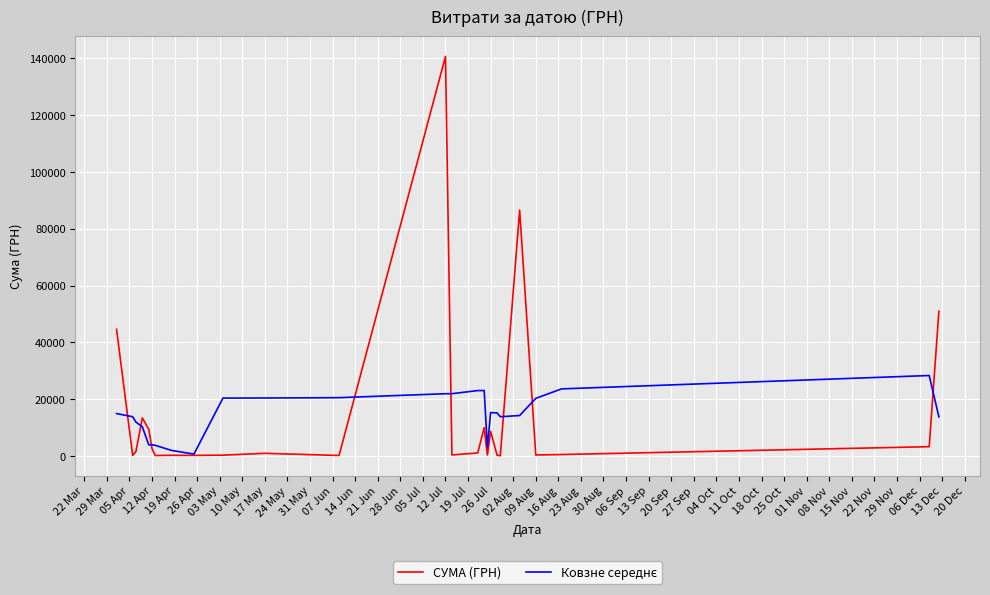

Which series has the largest range (max minus min)?

СУМА (ГРН)